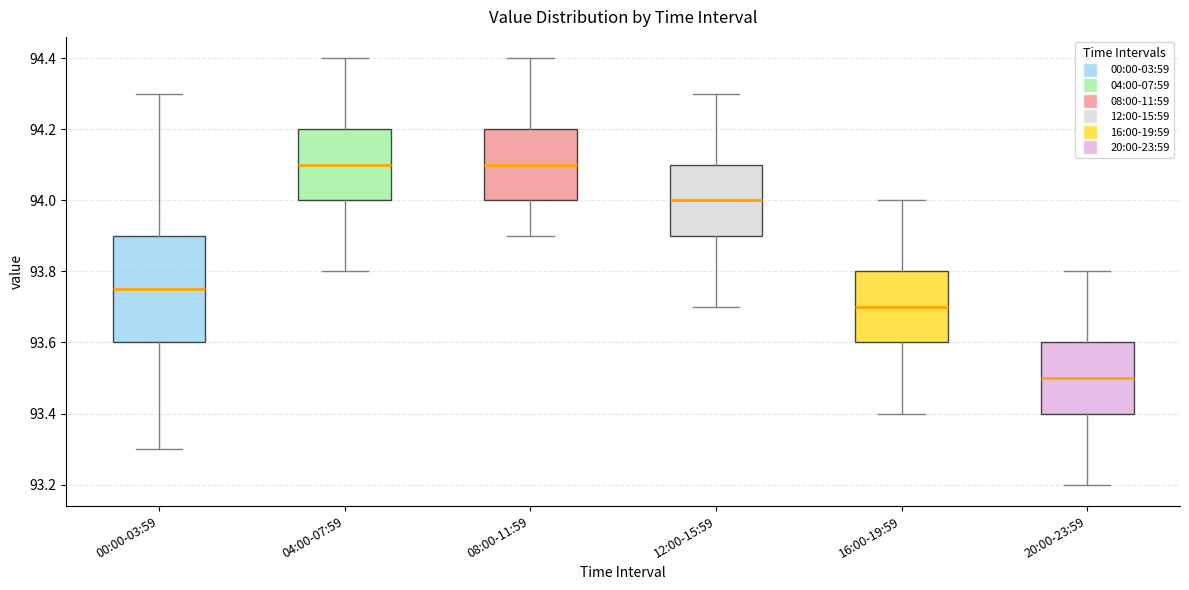

Reading left to right, transcribe this box plot: for each box, give where its median line is, the range the box spans, and where its two whiskers end, as read against the y-axis. The values are not printed on the chart, so give them approximately, as read against the axis.

00:00-03:59: median 93.76, box 93.60 to 93.90, whiskers 93.30 to 94.30
04:00-07:59: median 94.10, box 94.00 to 94.20, whiskers 93.80 to 94.40
08:00-11:59: median 94.10, box 94.00 to 94.20, whiskers 93.90 to 94.40
12:00-15:59: median 94.00, box 93.90 to 94.10, whiskers 93.70 to 94.30
16:00-19:59: median 93.70, box 93.60 to 93.80, whiskers 93.40 to 94.00
20:00-23:59: median 93.50, box 93.40 to 93.60, whiskers 93.20 to 93.80